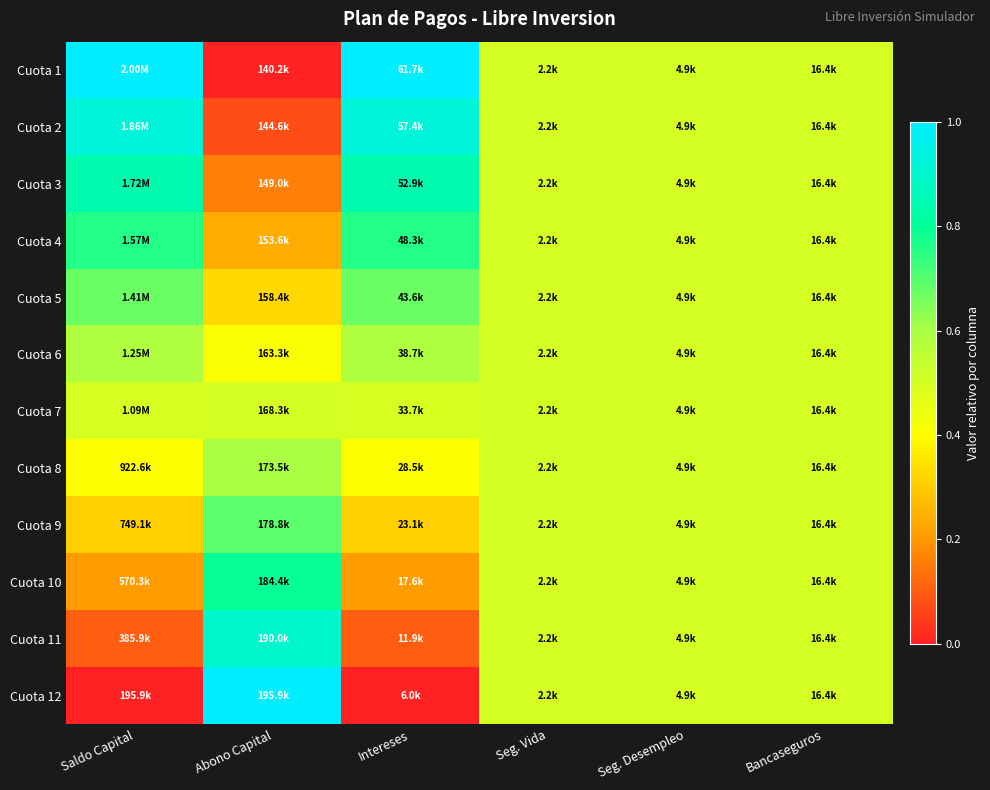

Reading right to left, what are all the values shown in this chart?

Cuota 1: Bancaseguros=0.5	Seg. Desempleo=0.5	Seg. Vida=0.5	Intereses=1.0	Abono Capital=0.0	Saldo Capital=1.0
Cuota 2: Bancaseguros=0.5	Seg. Desempleo=0.5	Seg. Vida=0.5	Intereses=0.9	Abono Capital=0.1	Saldo Capital=0.9
Cuota 3: Bancaseguros=0.5	Seg. Desempleo=0.5	Seg. Vida=0.5	Intereses=0.8	Abono Capital=0.2	Saldo Capital=0.8
Cuota 4: Bancaseguros=0.5	Seg. Desempleo=0.5	Seg. Vida=0.5	Intereses=0.8	Abono Capital=0.2	Saldo Capital=0.8
Cuota 5: Bancaseguros=0.5	Seg. Desempleo=0.5	Seg. Vida=0.5	Intereses=0.7	Abono Capital=0.3	Saldo Capital=0.7
Cuota 6: Bancaseguros=0.5	Seg. Desempleo=0.5	Seg. Vida=0.5	Intereses=0.6	Abono Capital=0.4	Saldo Capital=0.6
Cuota 7: Bancaseguros=0.5	Seg. Desempleo=0.5	Seg. Vida=0.5	Intereses=0.5	Abono Capital=0.5	Saldo Capital=0.5
Cuota 8: Bancaseguros=0.5	Seg. Desempleo=0.5	Seg. Vida=0.5	Intereses=0.4	Abono Capital=0.6	Saldo Capital=0.4
Cuota 9: Bancaseguros=0.5	Seg. Desempleo=0.5	Seg. Vida=0.5	Intereses=0.3	Abono Capital=0.7	Saldo Capital=0.3
Cuota 10: Bancaseguros=0.5	Seg. Desempleo=0.5	Seg. Vida=0.5	Intereses=0.2	Abono Capital=0.8	Saldo Capital=0.2
Cuota 11: Bancaseguros=0.5	Seg. Desempleo=0.5	Seg. Vida=0.5	Intereses=0.1	Abono Capital=0.9	Saldo Capital=0.1
Cuota 12: Bancaseguros=0.5	Seg. Desempleo=0.5	Seg. Vida=0.5	Intereses=0.0	Abono Capital=1.0	Saldo Capital=0.0